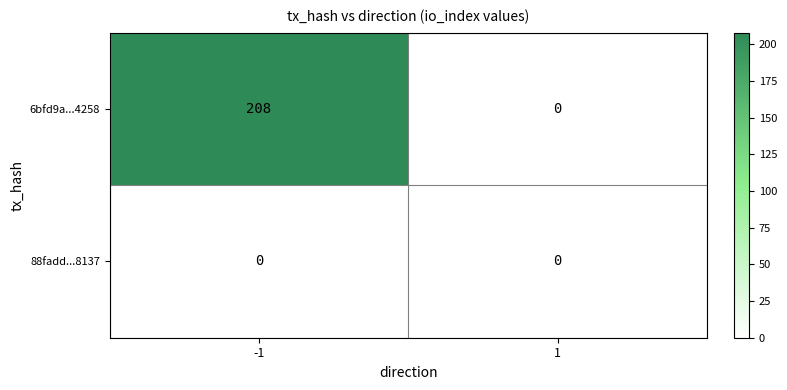

What is the average value of the 6bfd9a...4258 series?

104